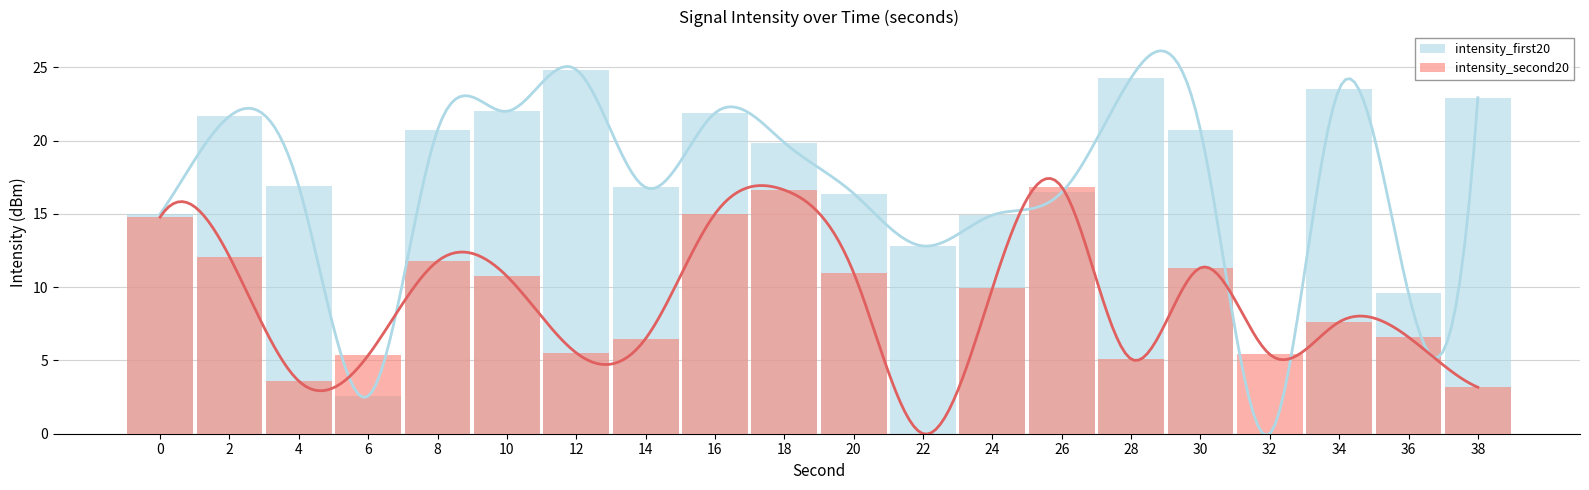

Which has a higher value, 16 or 36?

16